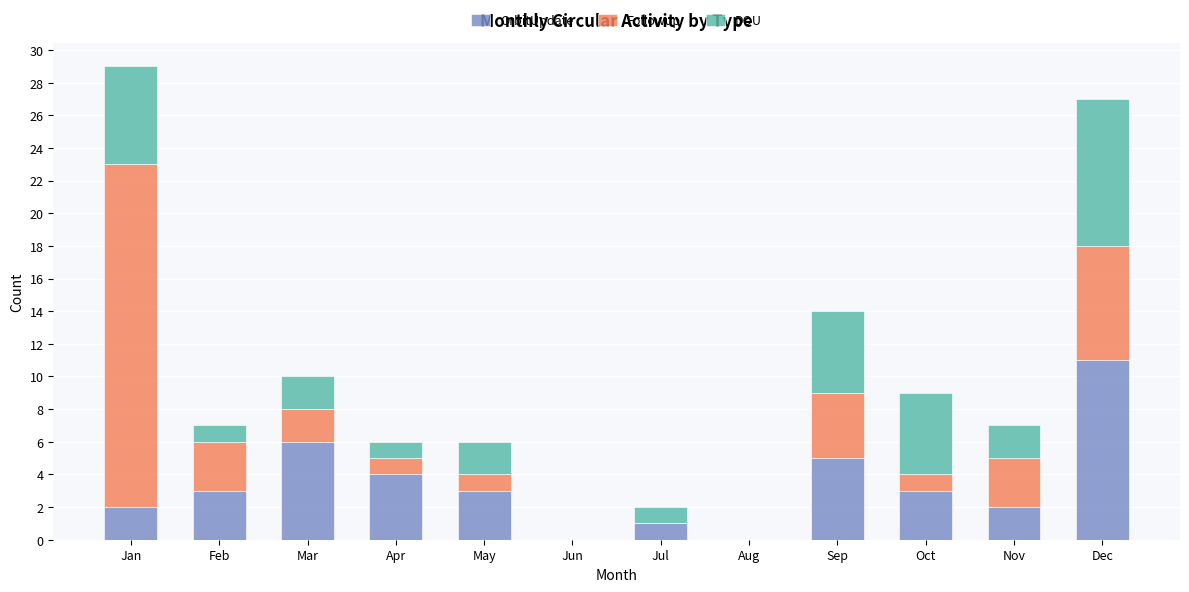

At which category is the sum across all series the highest?

Jan